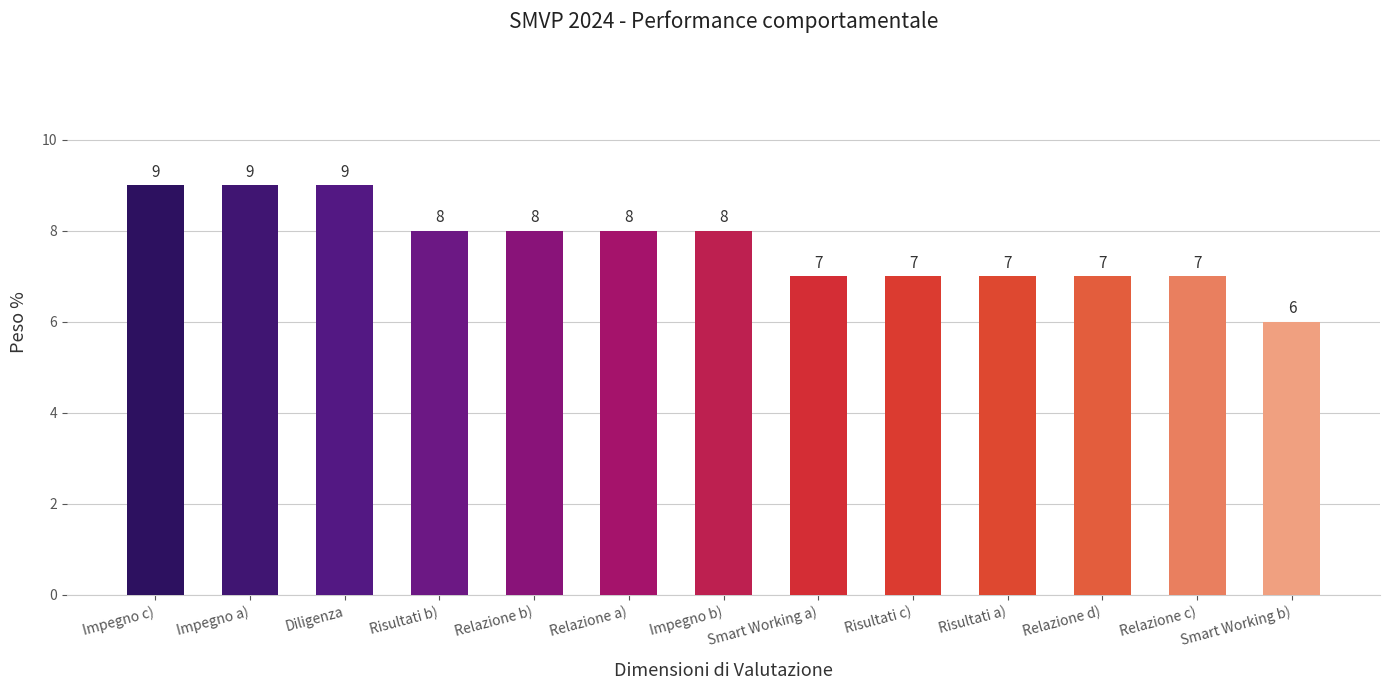

What is the sum of all values?

100